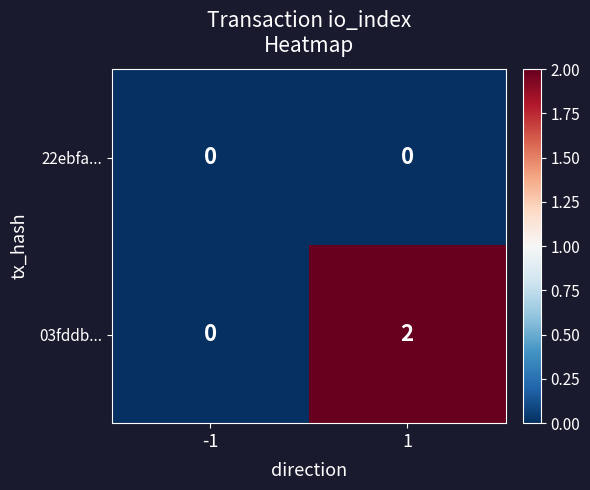

True or false: 03fddb... has a value of 0 at -1.

True